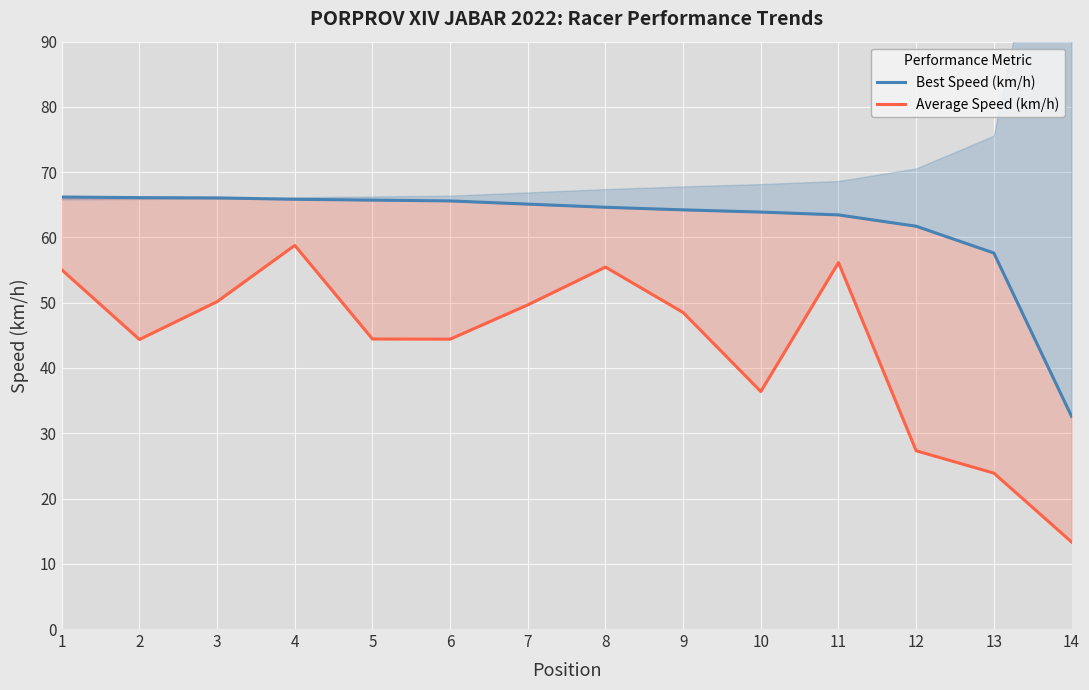

The Best Speed (km/h) series shows 64.2 at 9. True or false?

True